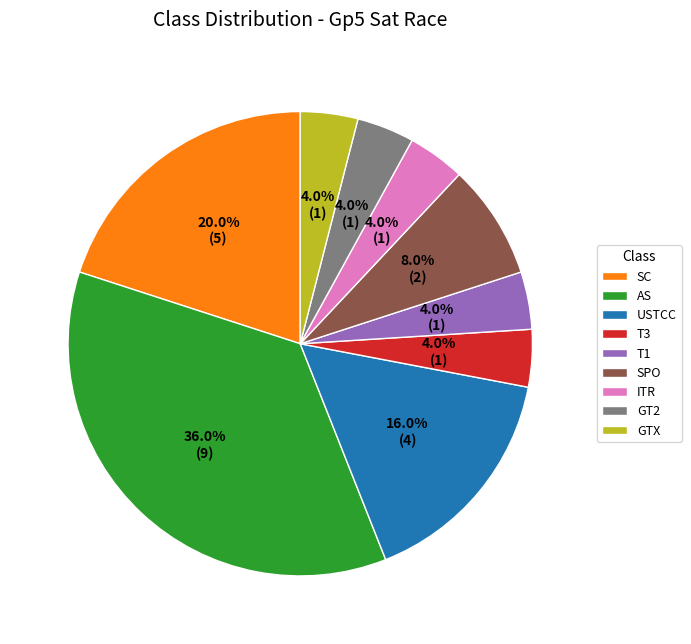

True or false: GTX accounts for 4% of the total.

True